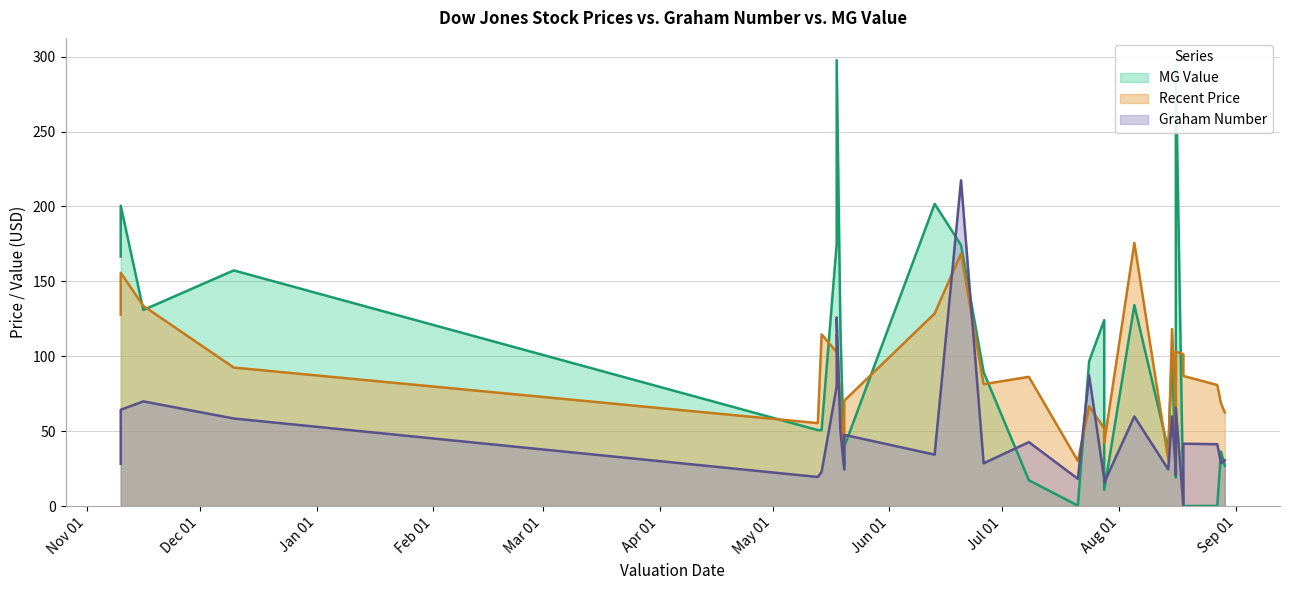

How many lines are shown in the chart?

3